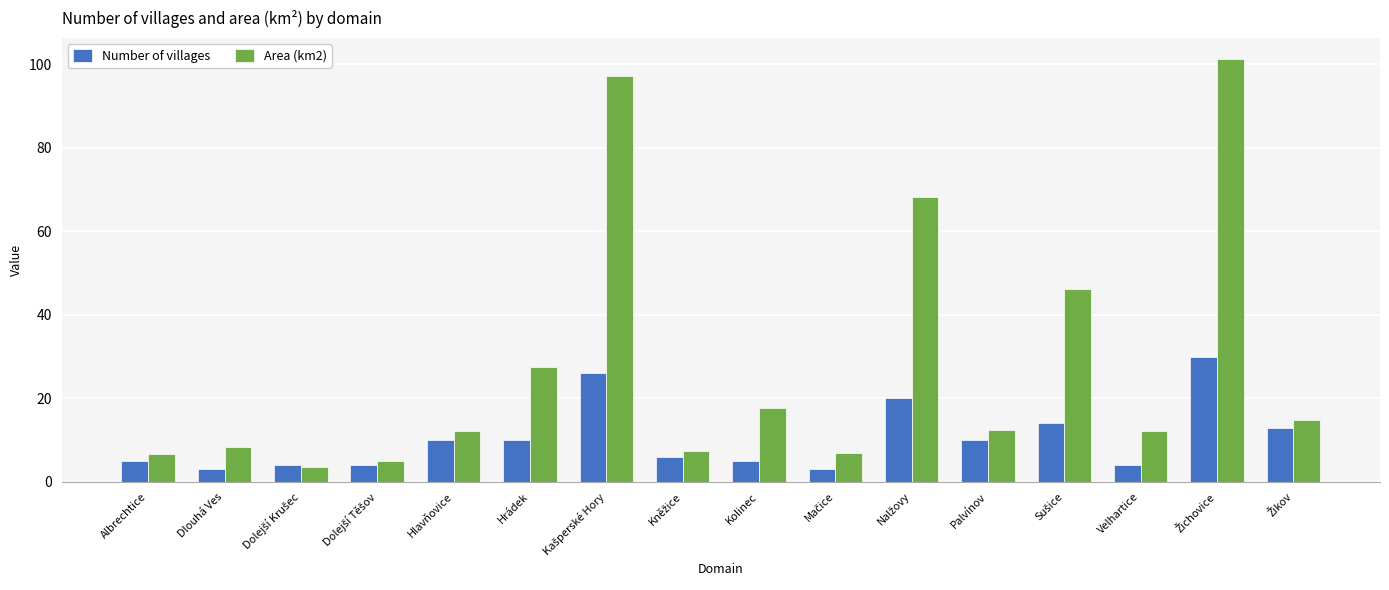

What is the minimum value for Number of villages?

3.0